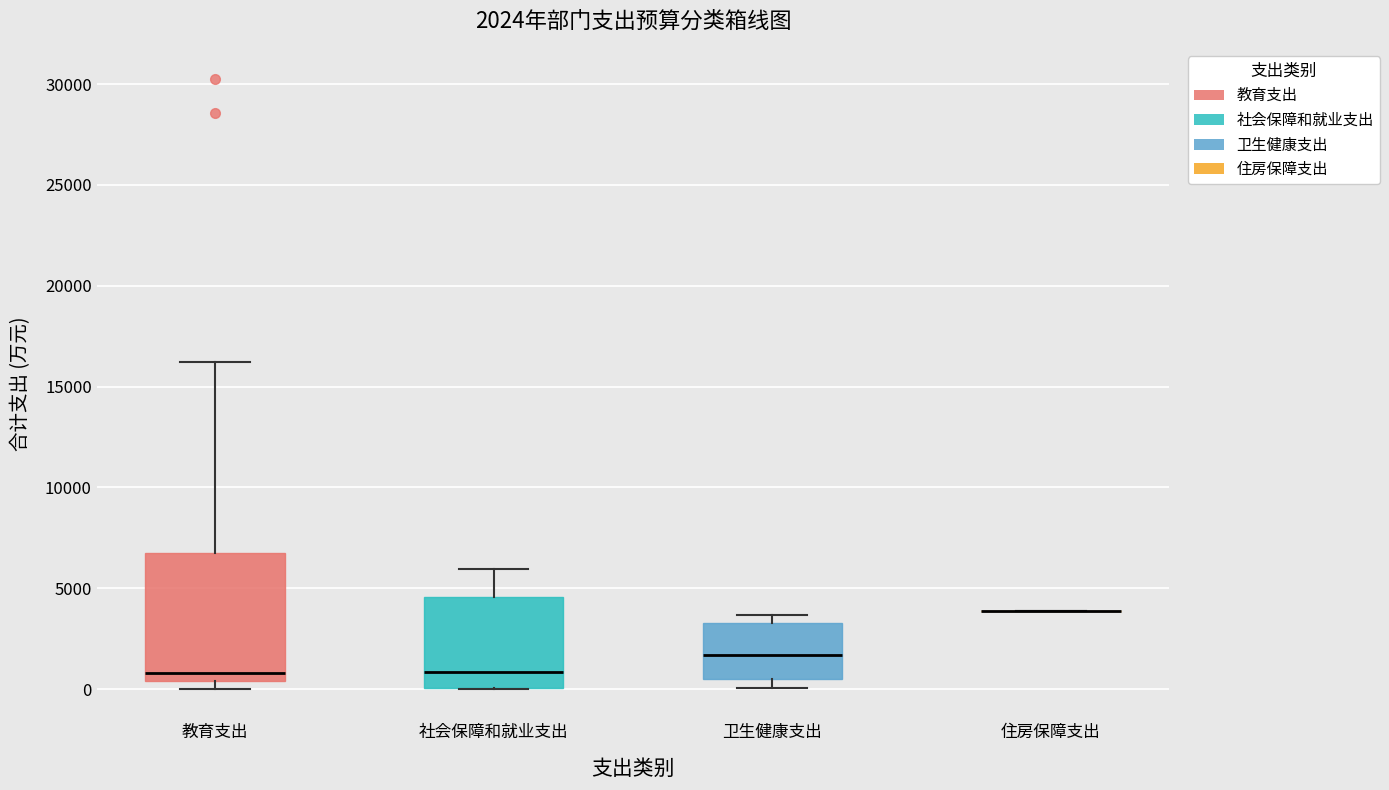

Comparing the boxes themselves (not the whiskers), which one is the tallest?

教育支出